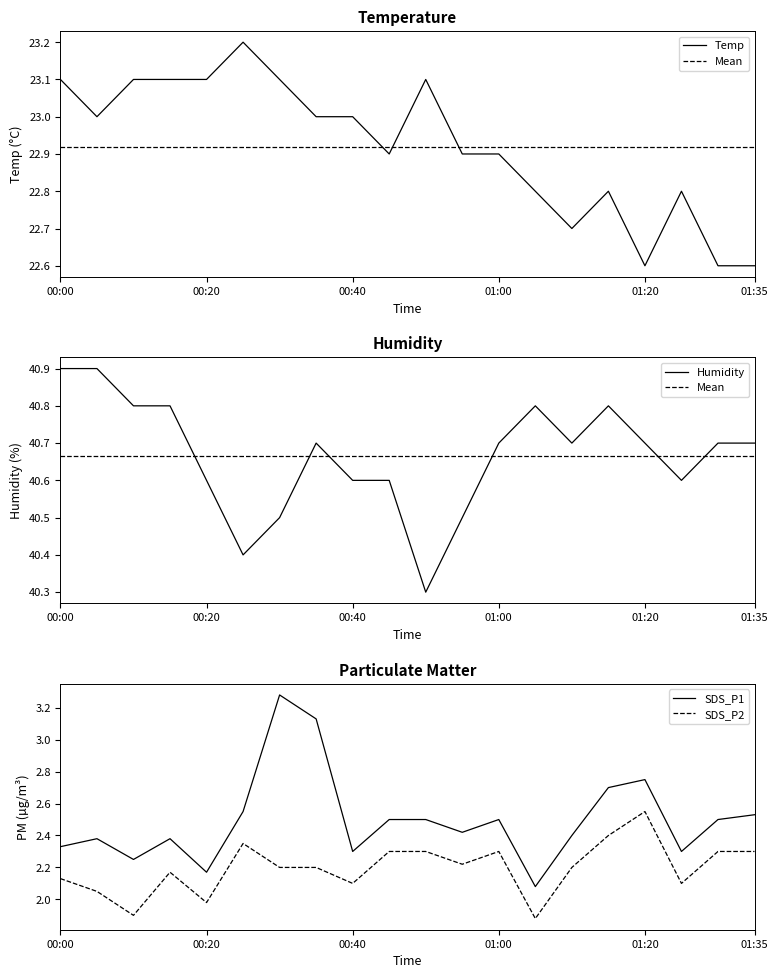

At which category is the sum across all series the highest?

00:30